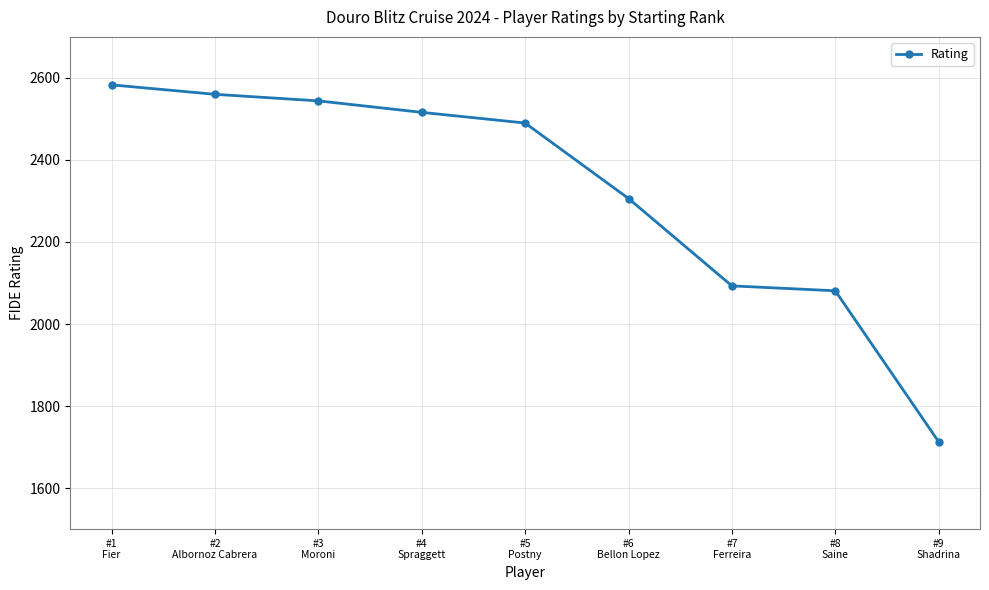

How many lines are shown in the chart?

1